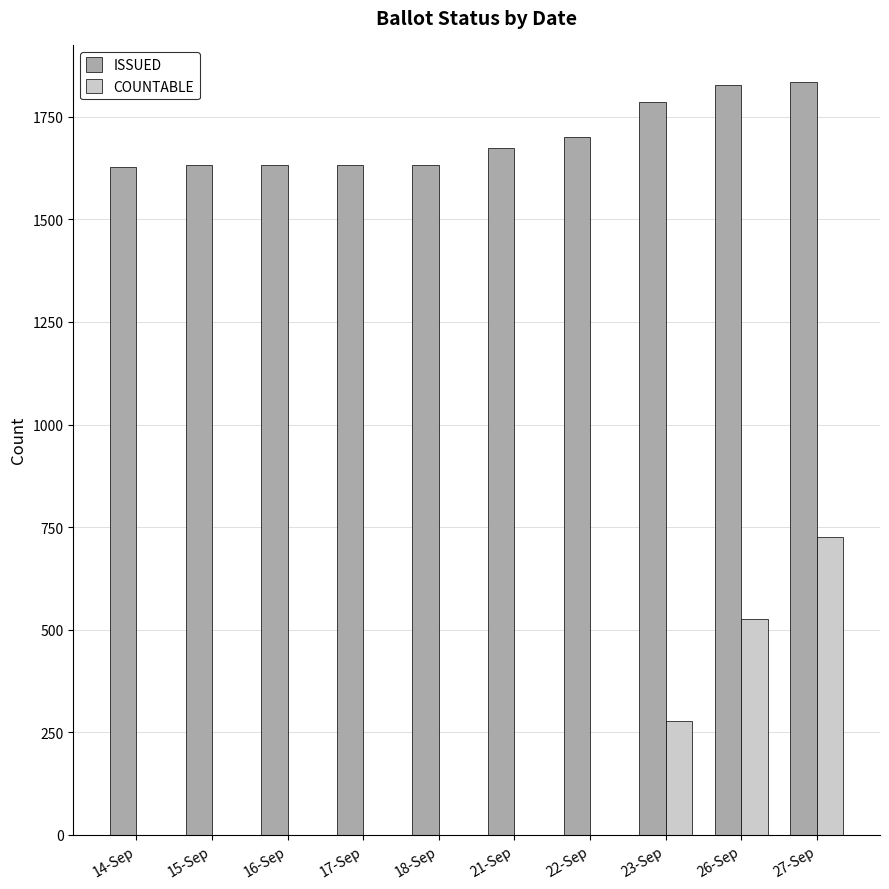

At which label is COUNTABLE closest to 363?

23-Sep